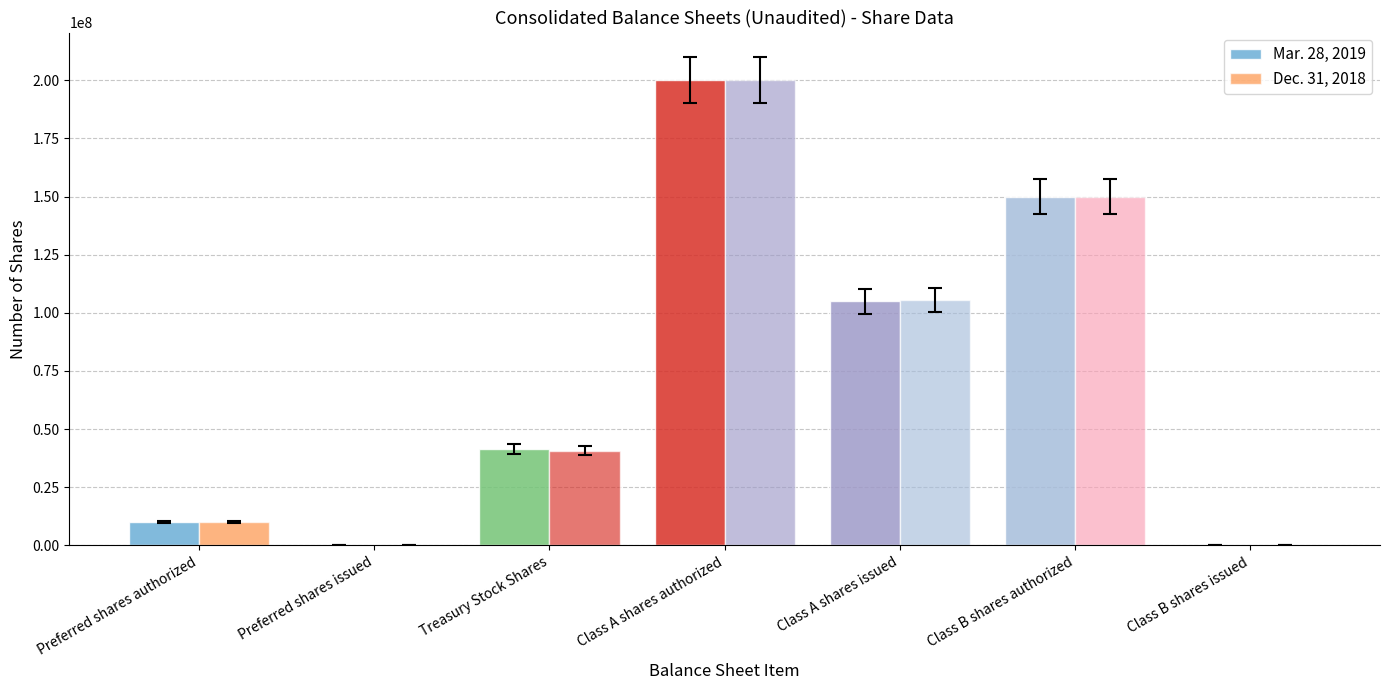

Are the bars grouped side by side (vs. stacked)?

Yes